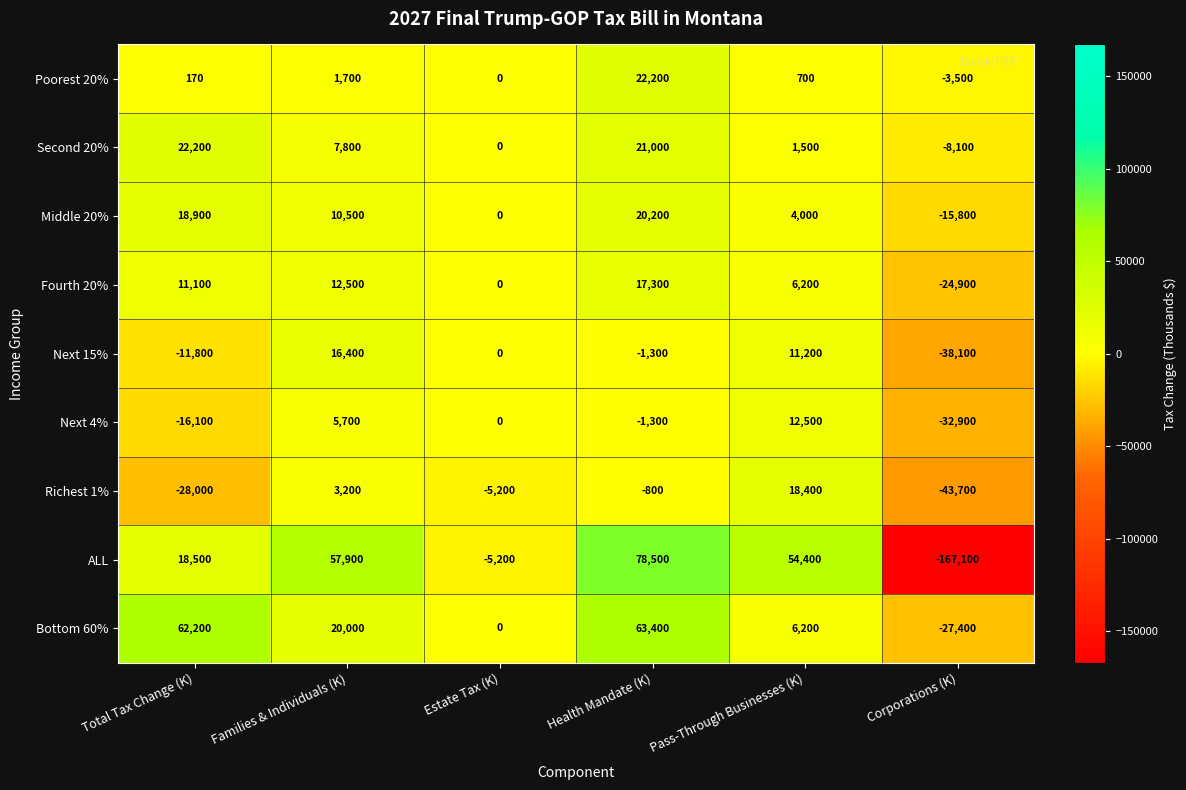

The Poorest 20% series shows 0 at Estate Tax (K). True or false?

True